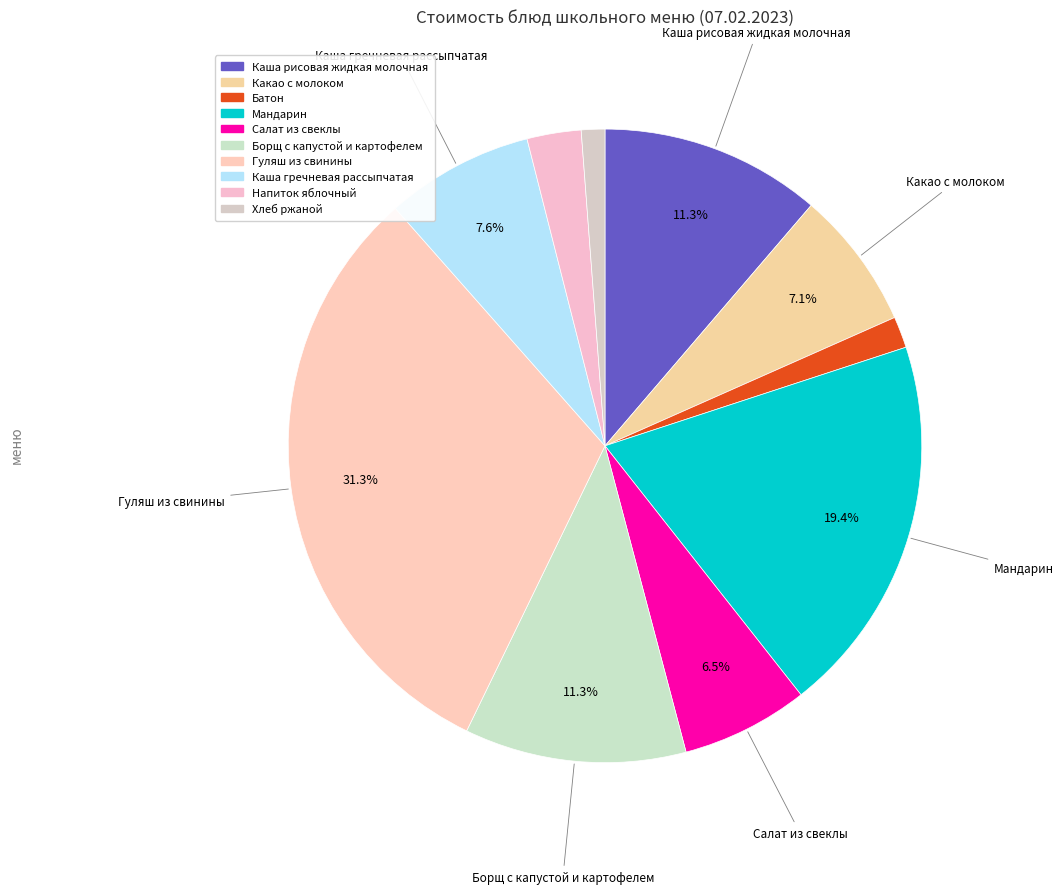

Rank the categories by value from highest to lowest.

Гуляш из свинины, Мандарин, Борщ с капустой и картофелем, Каша рисовая жидкая молочная, Каша гречневая рассыпчатая, Какао с молоком, Салат из свеклы, Напиток яблочный, Батон, Хлеб ржаной